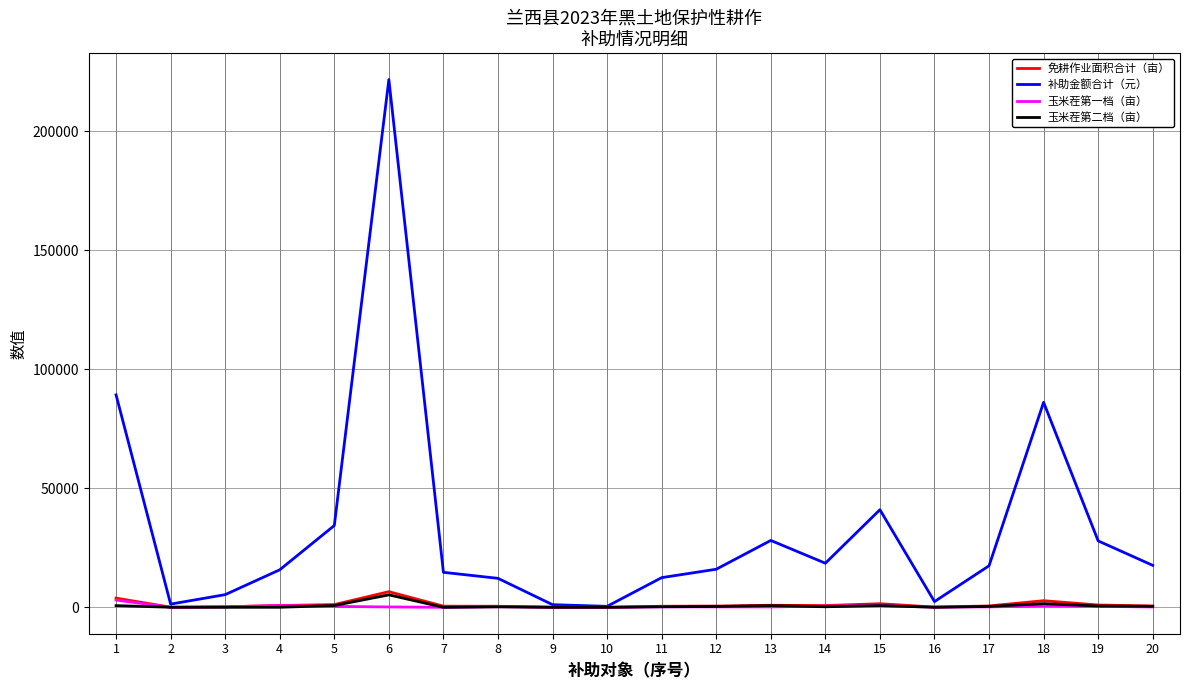

What is the maximum value for 补助金额合计（元）?

221797.0